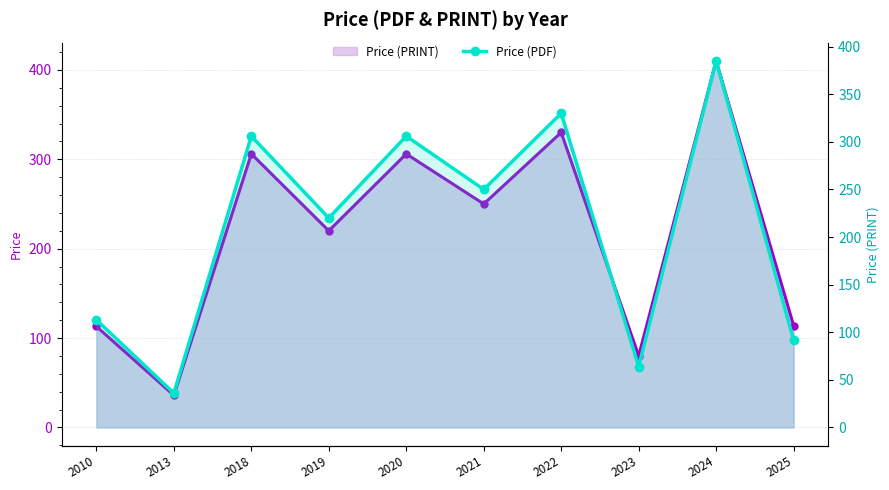

What is the value of the 6th point from the left?

250